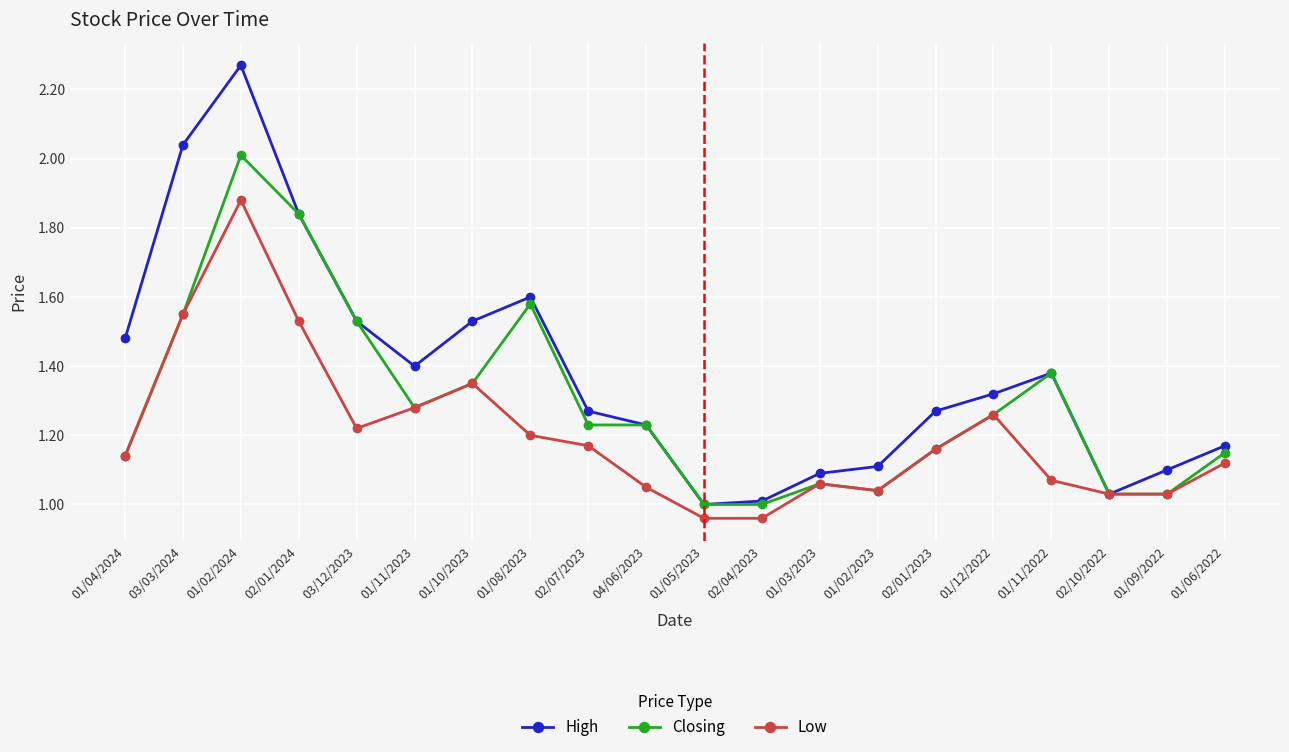

How many interior local valleys does the High series have?

3